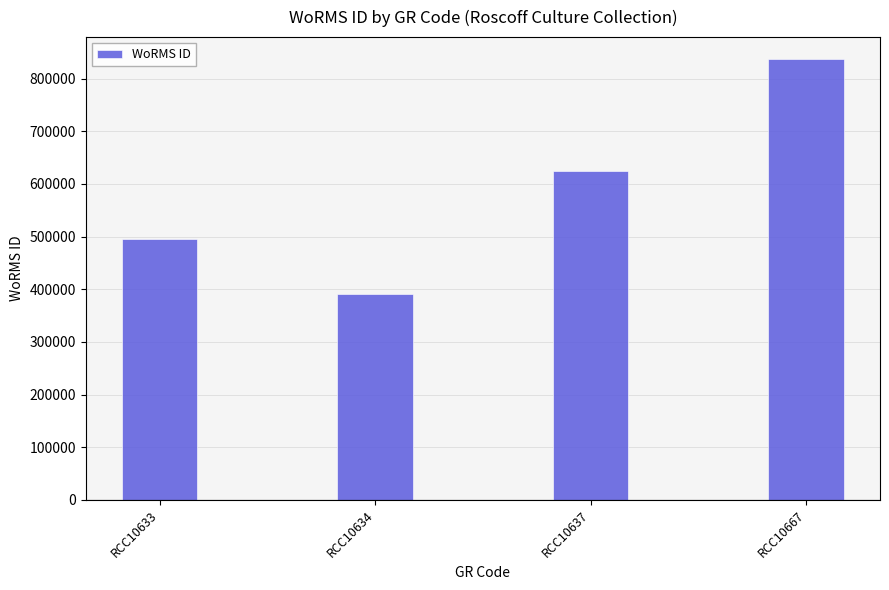

What is the difference between the values at RCC10634 and RCC10637?

233004